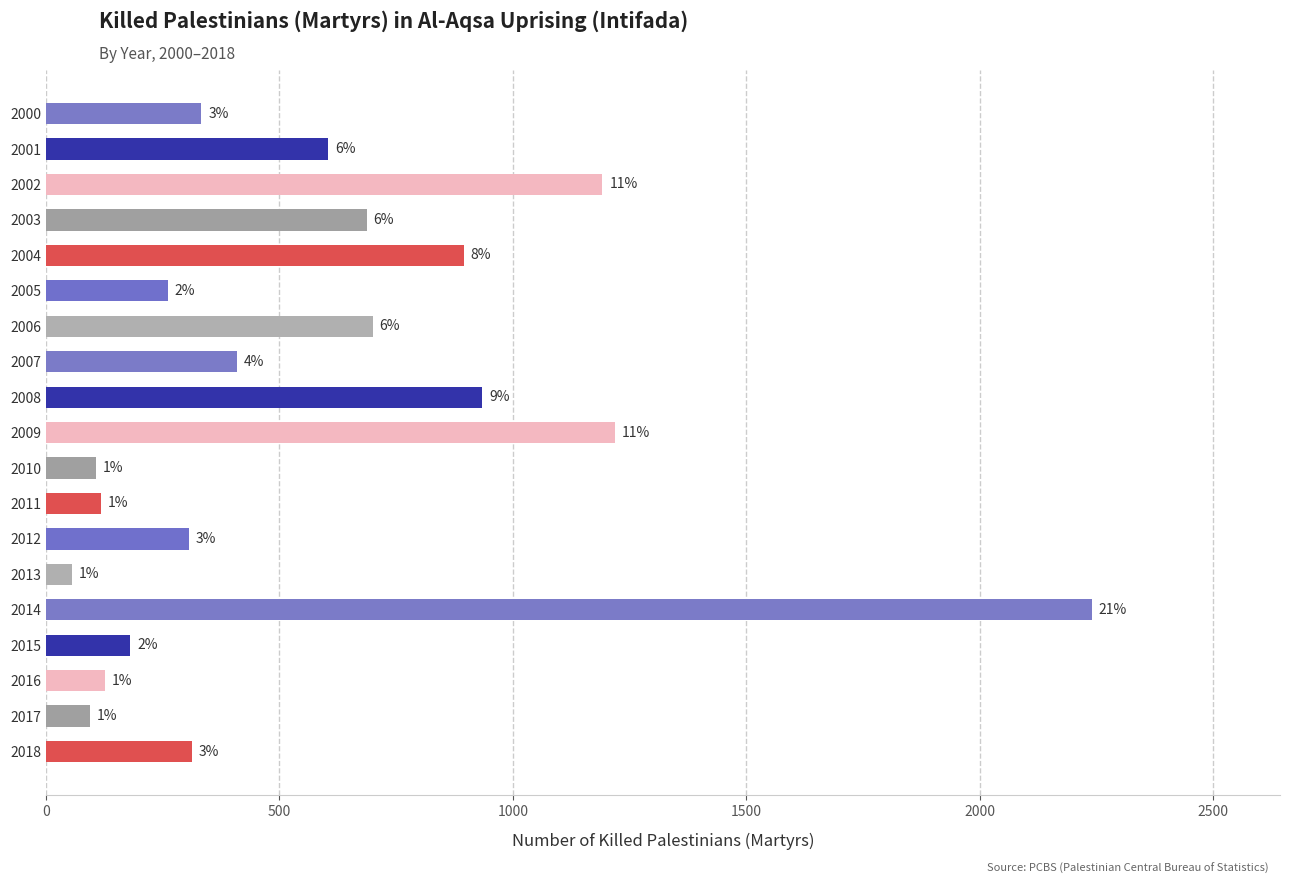

How many bars are there in total?

19